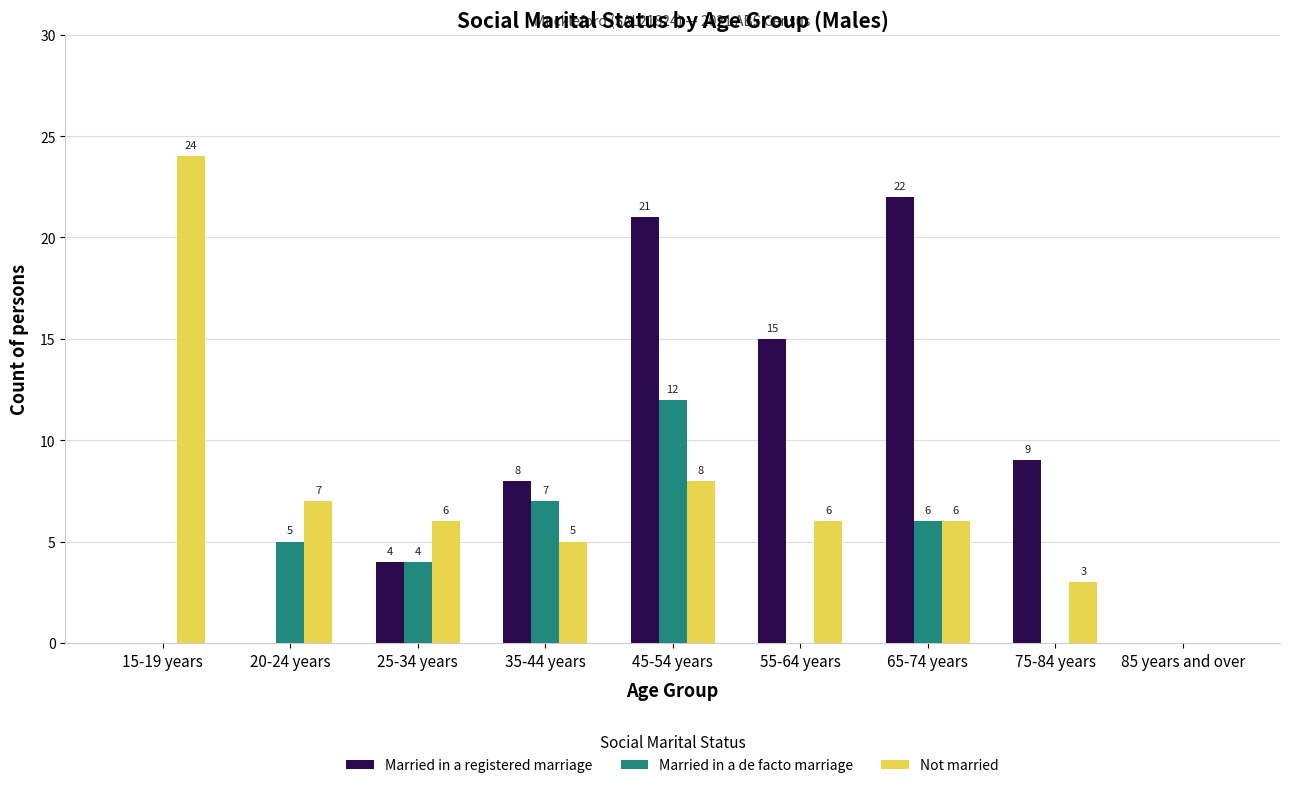

Which series has the largest total across all categories?

Married in a registered marriage